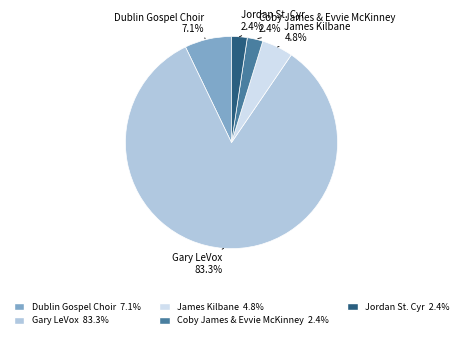

Approximately how many times larger is the value at James Kilbane compared to Coby James & Evvie McKinney?

2.0